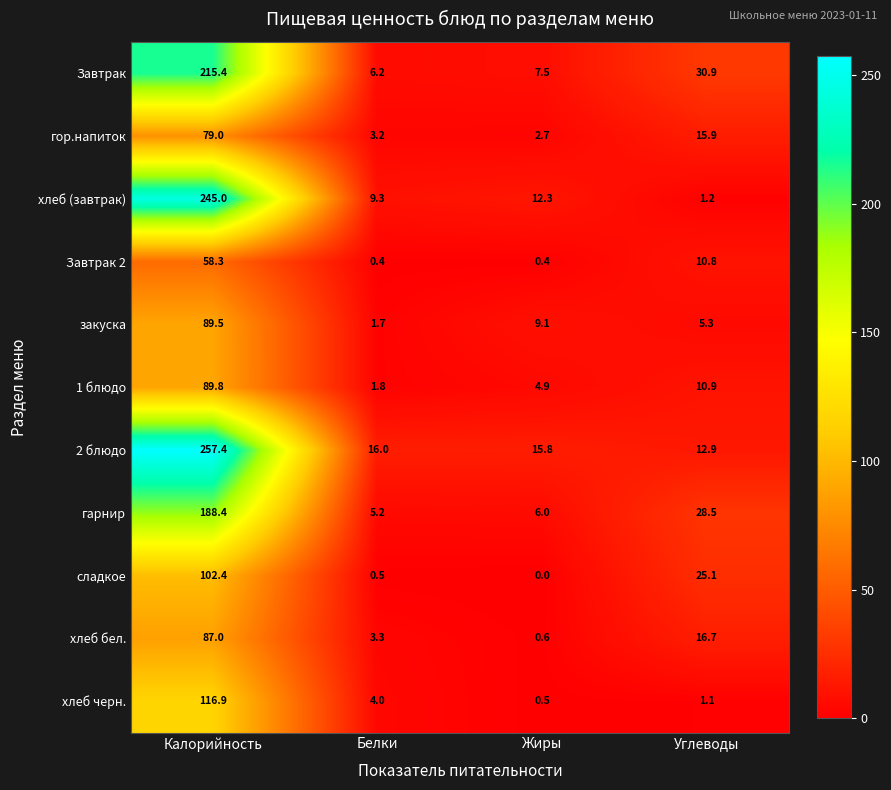

What is the sum of the хлеб бел. values at Углеводы and Белки?

20.0